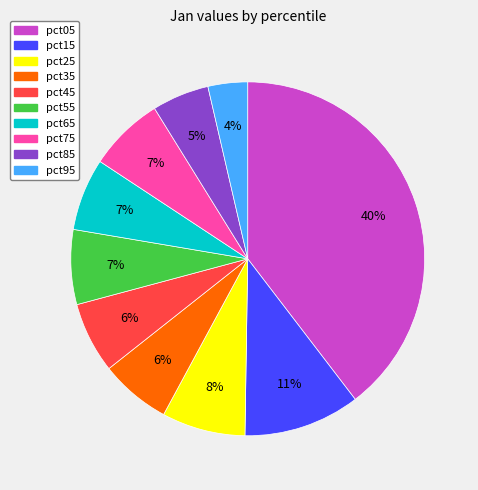

Which slice is the largest?

pct05